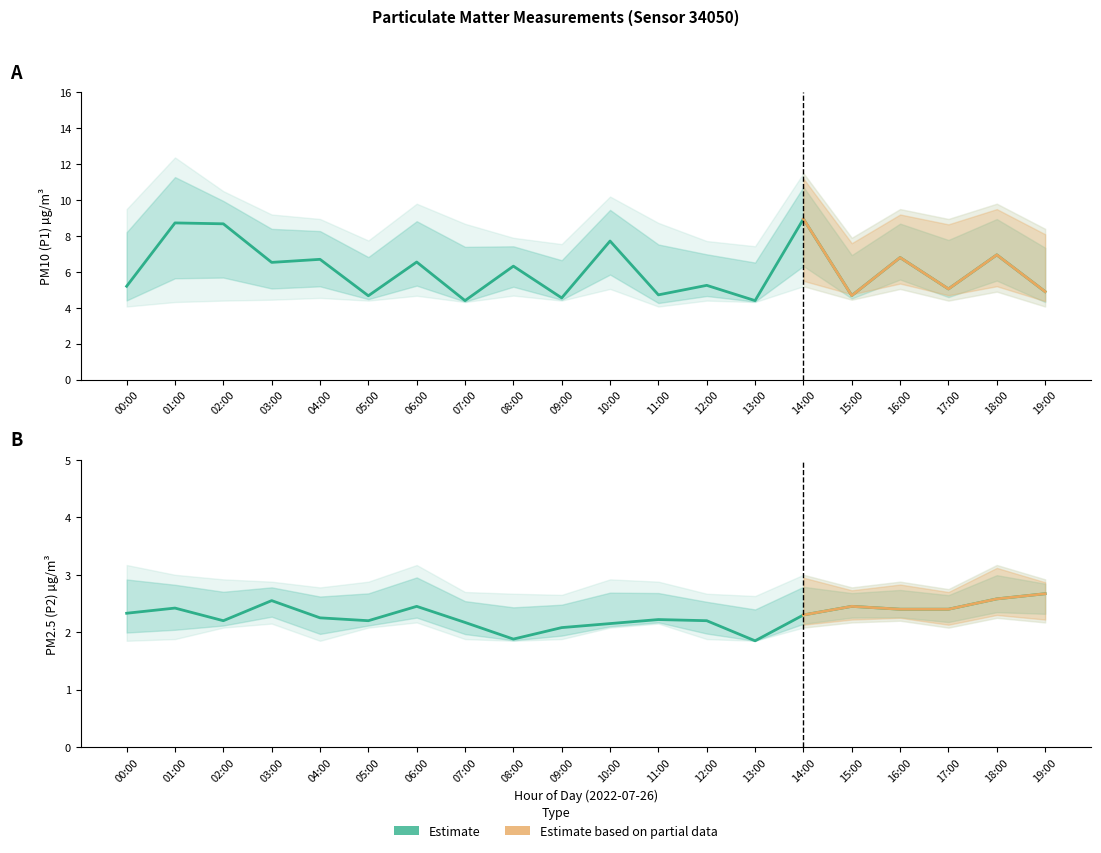

True or false: P2_lower has a value of 2.8 at 04:00.

False